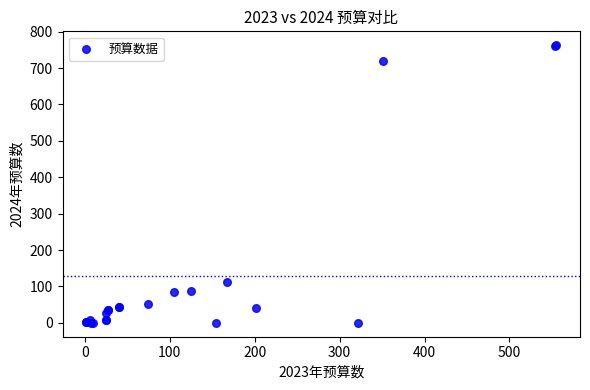

What Y value in the scatter plot is closest to 381?

113.0